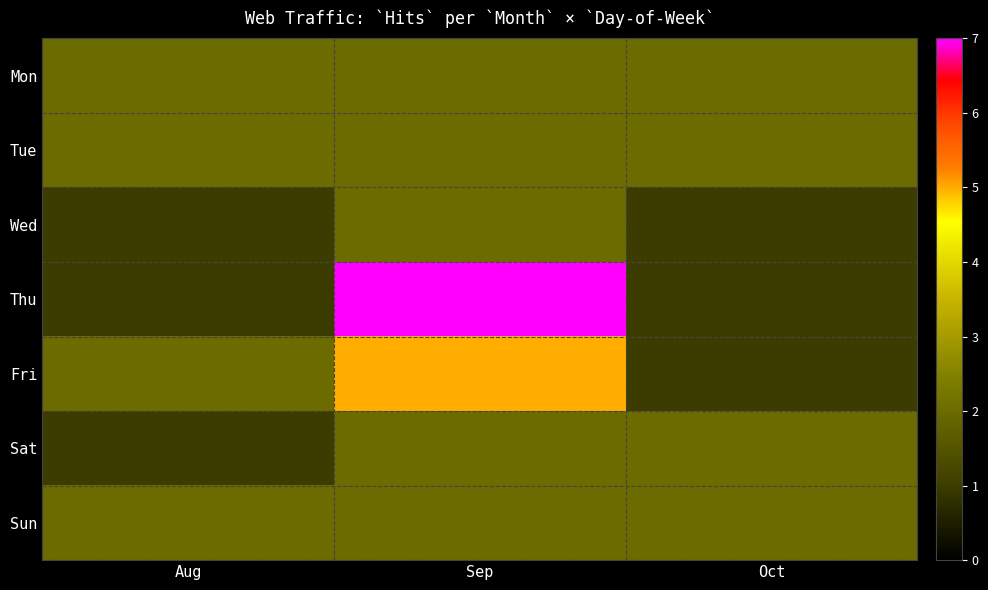

Count the number of categories in the chart.

3